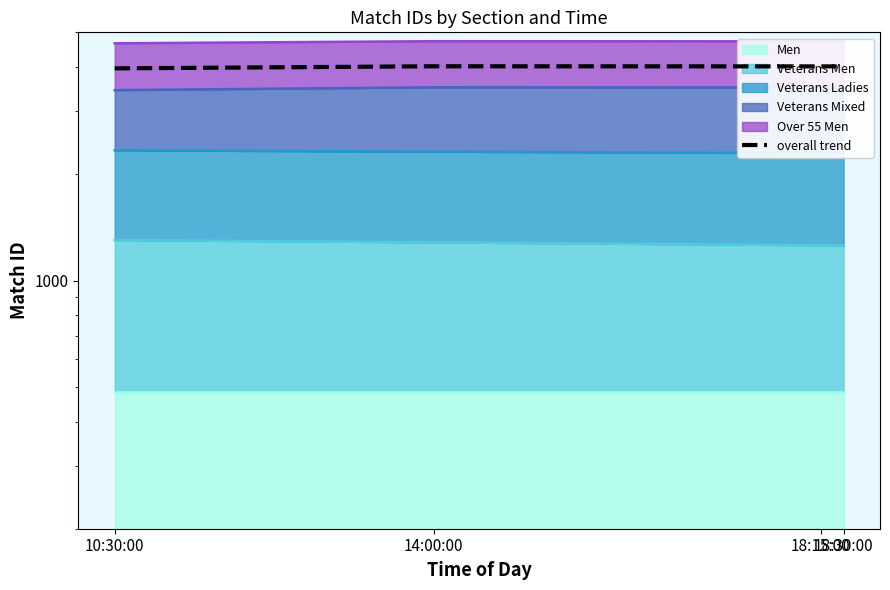

What is the value of the 4th point from the left?

4009.3